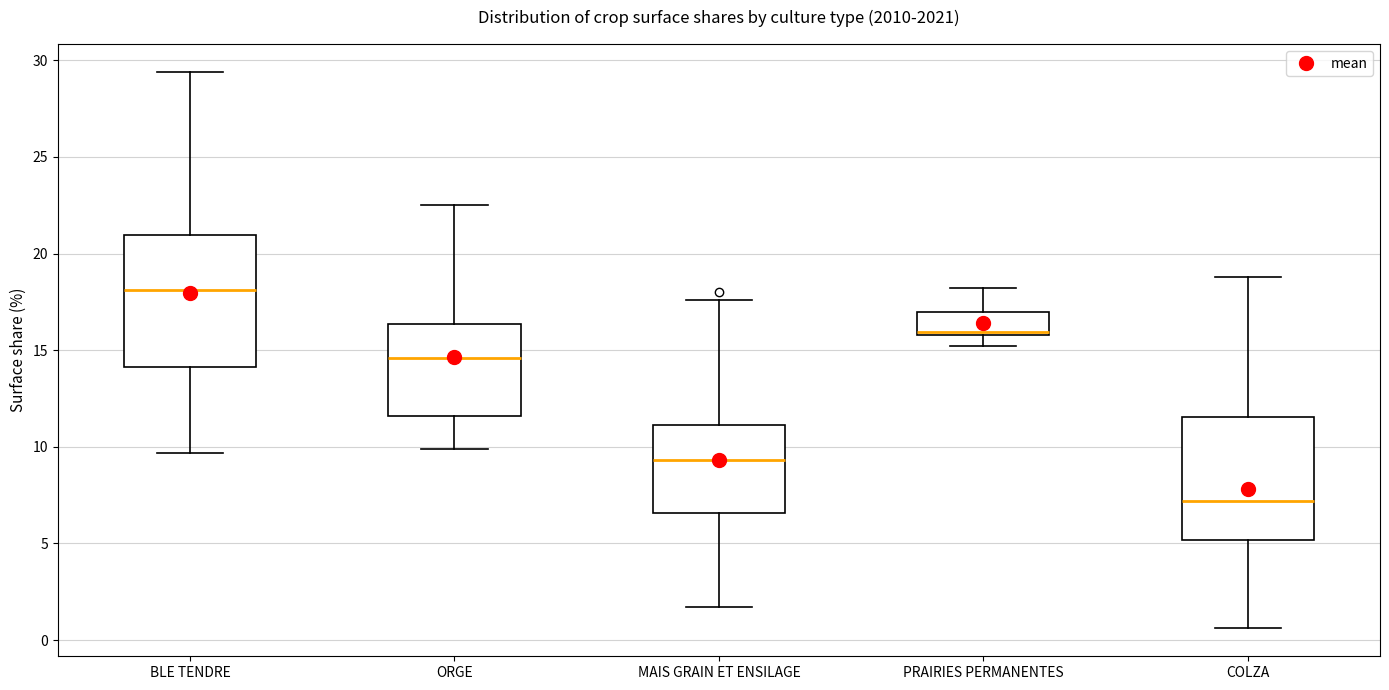

Where does the upper whisker of the box for MAIS GRAIN ET ENSILAGE end on the y-axis? The values are not printed on the chart, so give them approximately, as read against the axis.

17.5